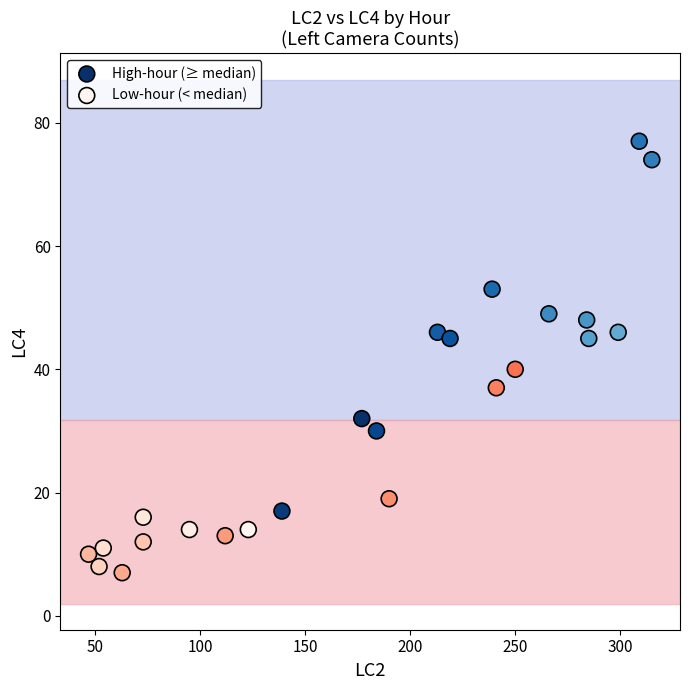

What are all the series names shown in the legend?

High-hour (≥ median), Low-hour (< median)